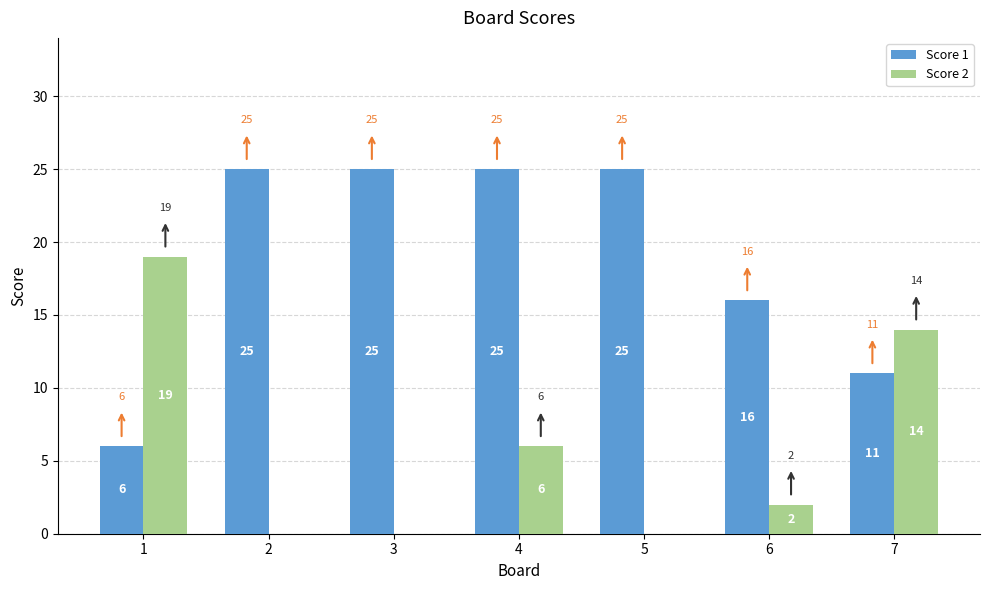

Reading right to left, extract all data points from this chart.

Score 1: 11	16	25	25	25	25	6
Score 2: 14	2	0	6	0	0	19